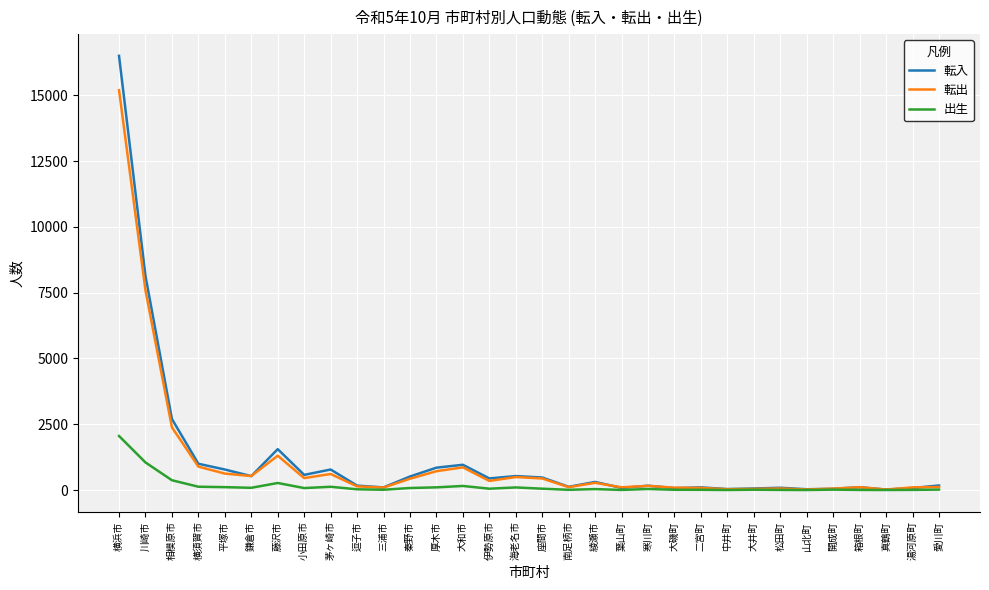

Where does the 出生 series first go above 39?

横浜市